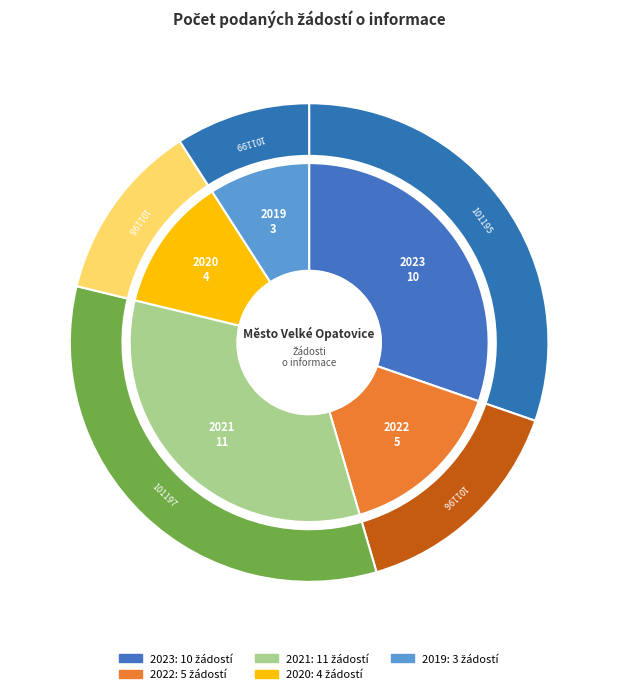

What is the change in value from 2022 to 2019?

-2